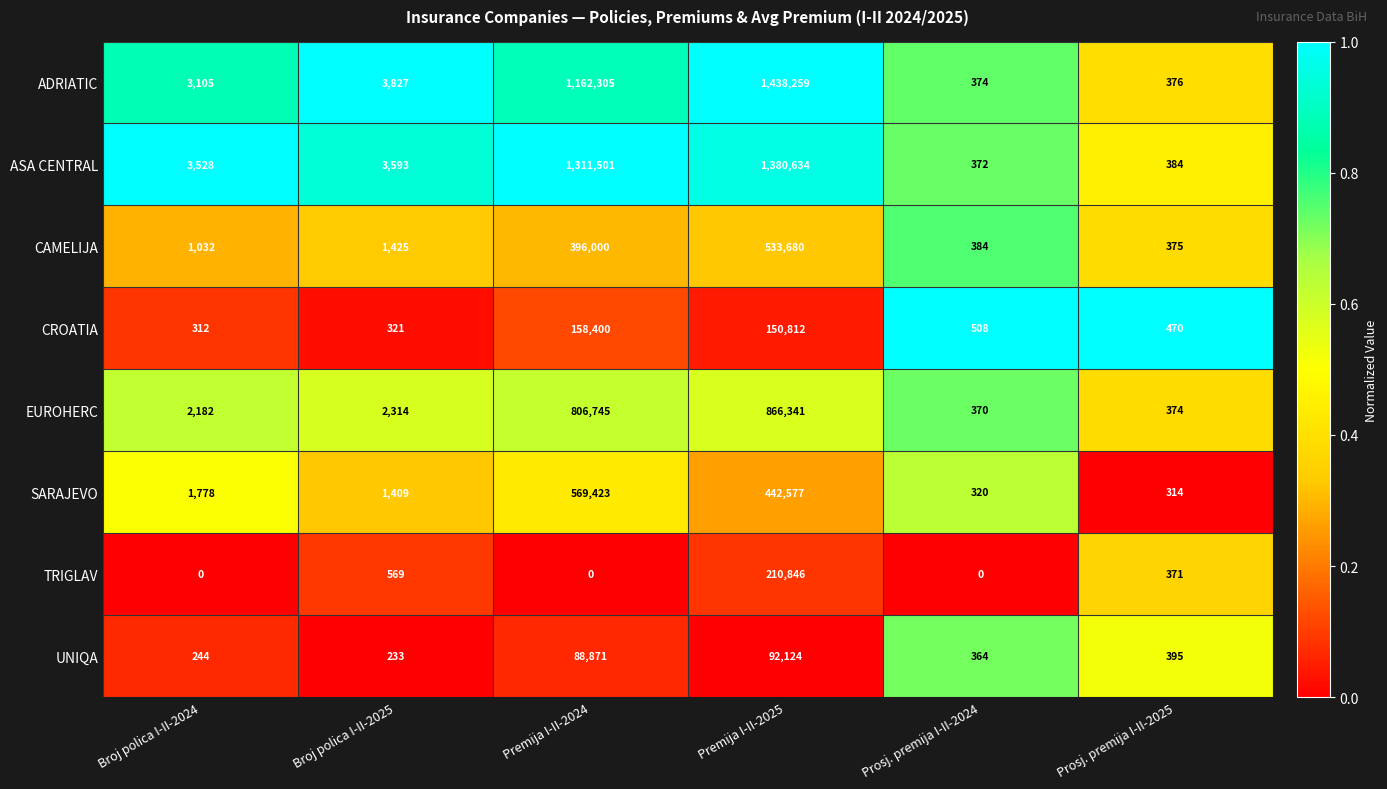

At which label is ASA CENTRAL closest to 690503?

Premija I-II-2024